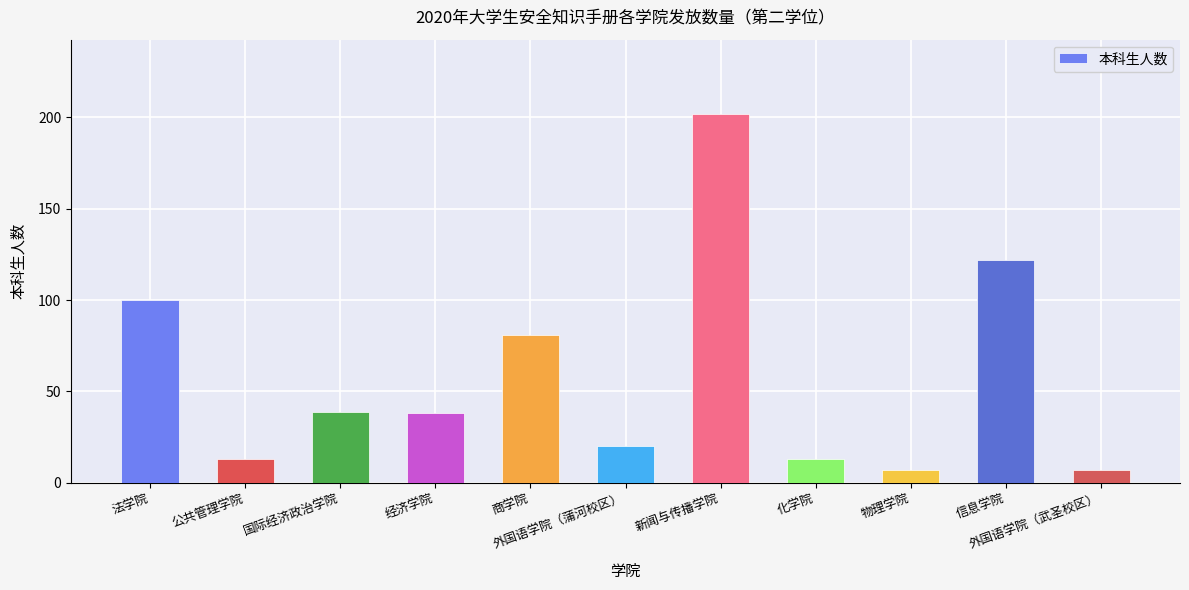

Reading left to right, list all the values displayed in this chart.

法学院=100	公共管理学院=13	国际经济政治学院=39	经济学院=38	商学院=81	外国语学院（蒲河校区）=20	新闻与传播学院=202	化学院=13	物理学院=7	信息学院=122	外国语学院（武圣校区）=7